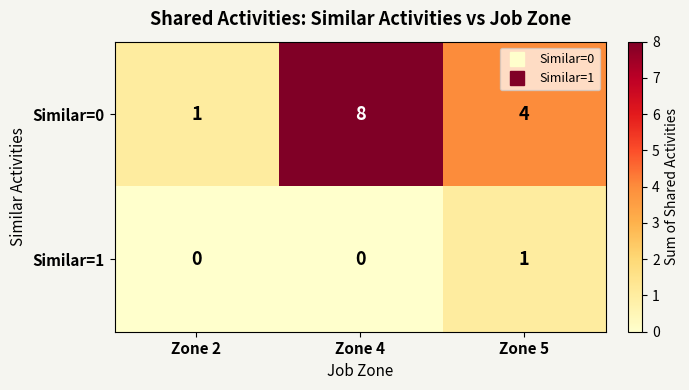

At which category is the sum across all series the highest?

Zone 4